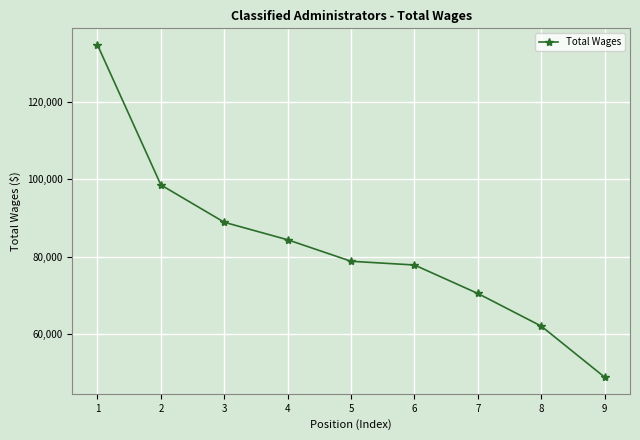

What is the sum of the values at 3 and 5?

167665